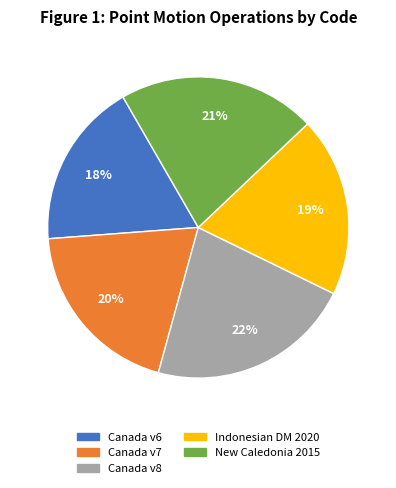

To the nearest percent, what is the average slice percentage?

20%